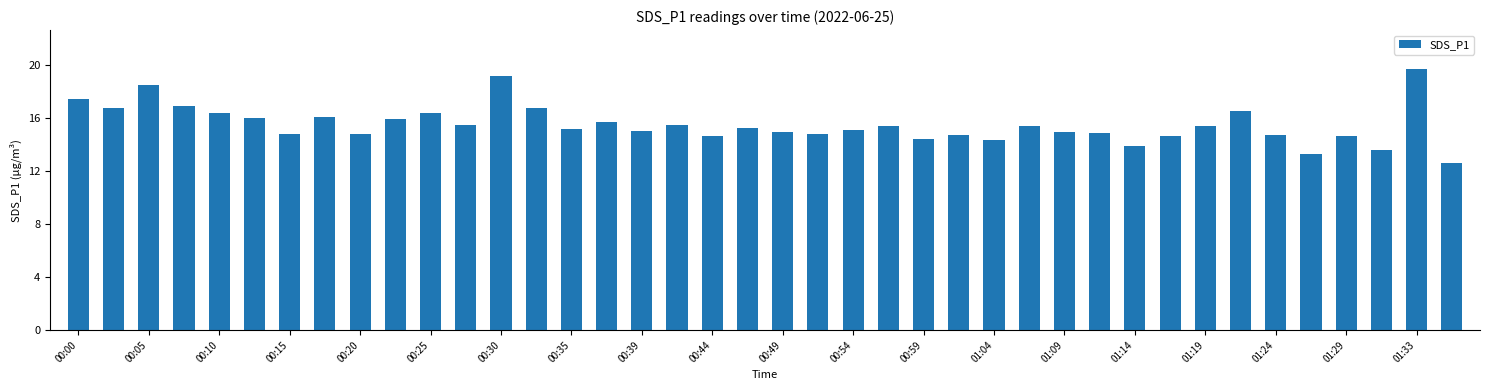

What is the difference between the maximum and minimum values?

7.1